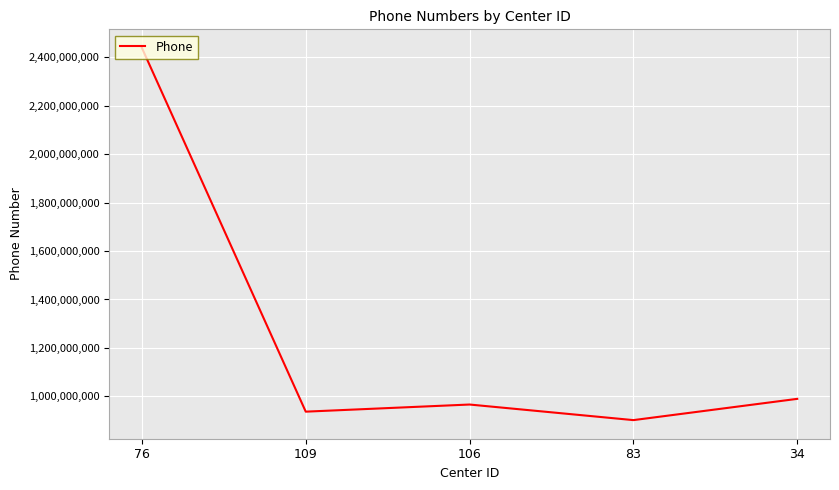

At which label is the value closest to 1670183683?

34